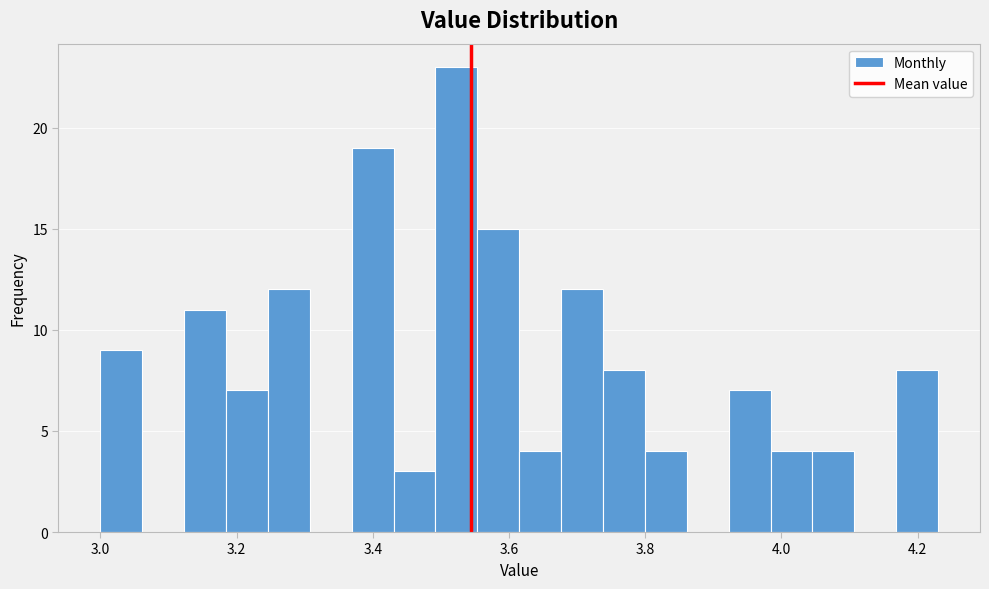

Around what value on the x-axis is the tallest bar? Give the approximate position of its centre, as read against the axis.

3.52